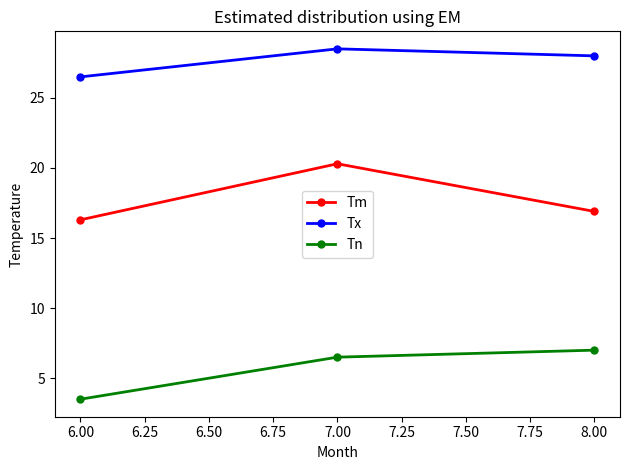

The Tx series shows 38.6 at 8.00. True or false?

False